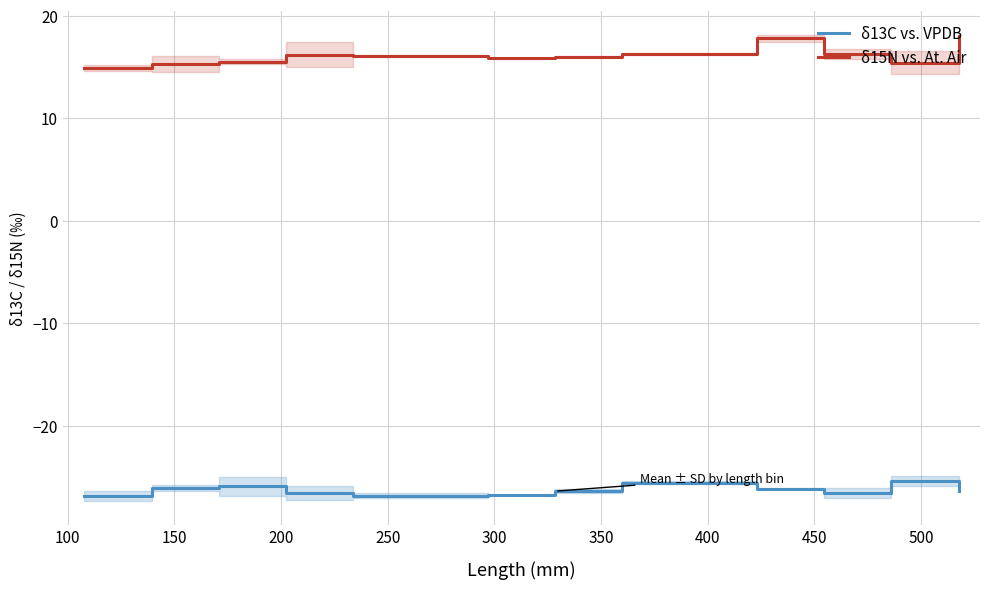

True or false: δ15N vs. At. Air and δ13C vs. VPDB intersect in this chart.

False